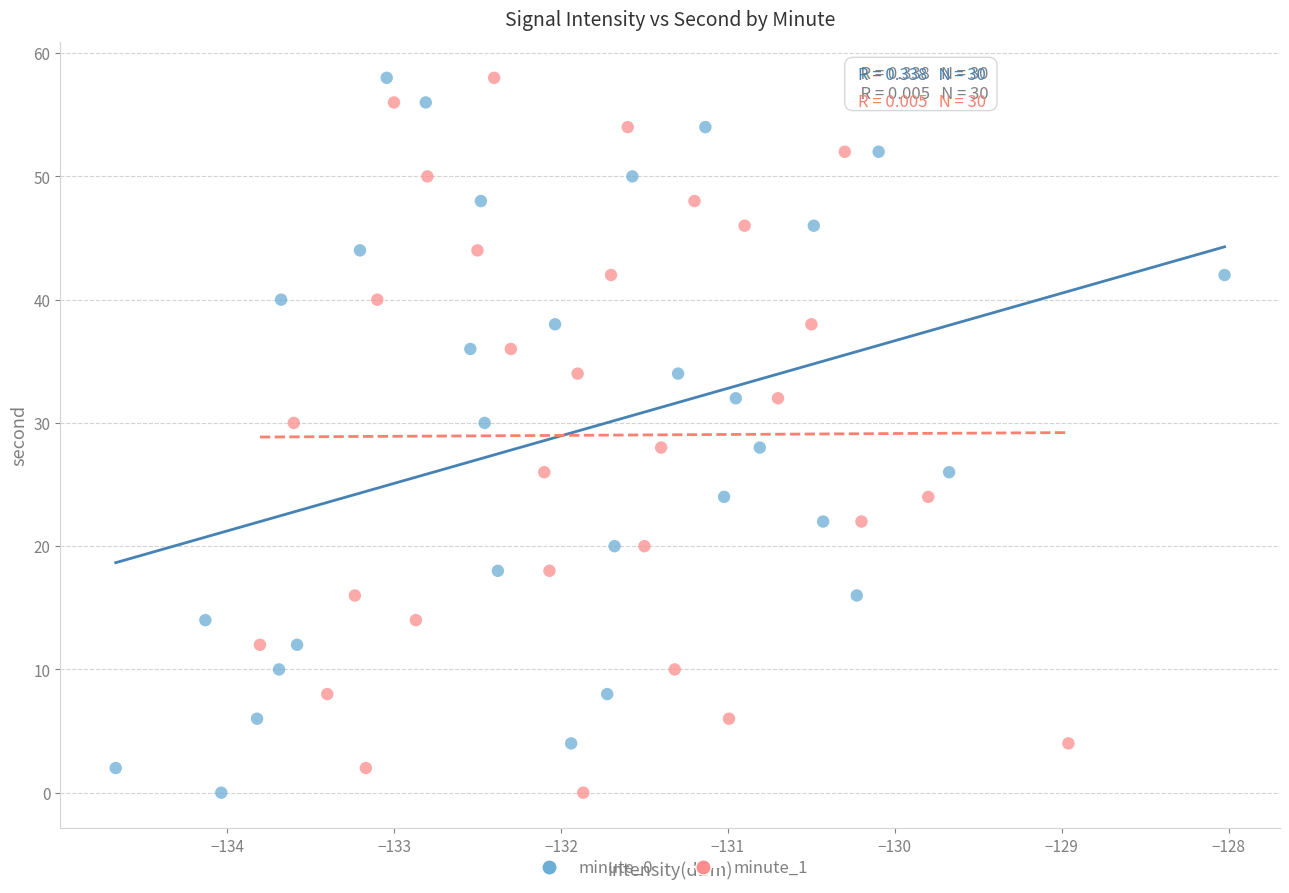

What are all the series names shown in the legend?

minute_0, minute_1